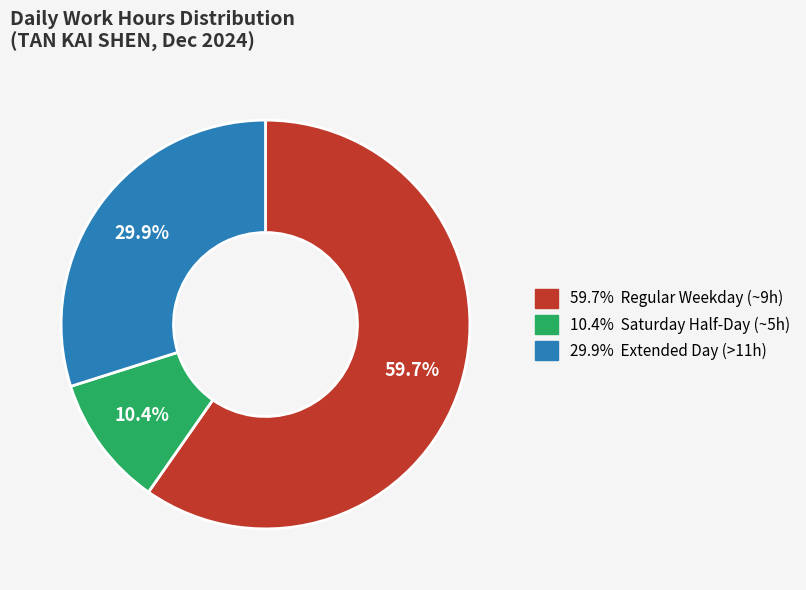

Is there any slice that represents more than half of the pie?

Yes